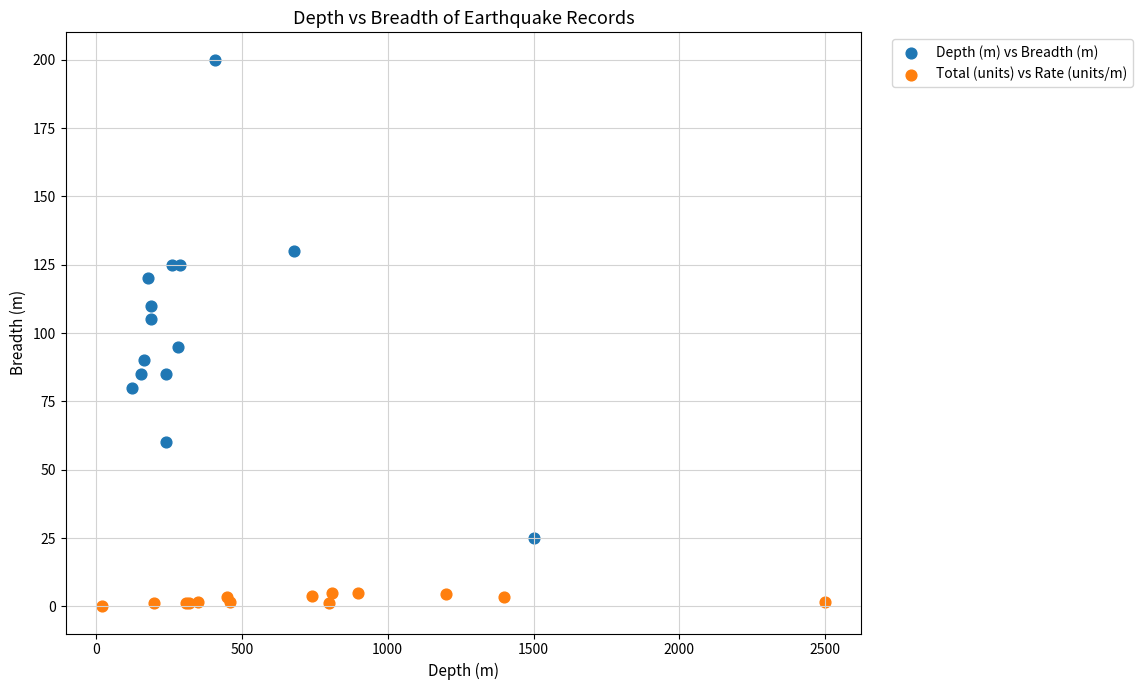

Which series contains the lowest Y value?

Total (units) vs Rate (units/m)